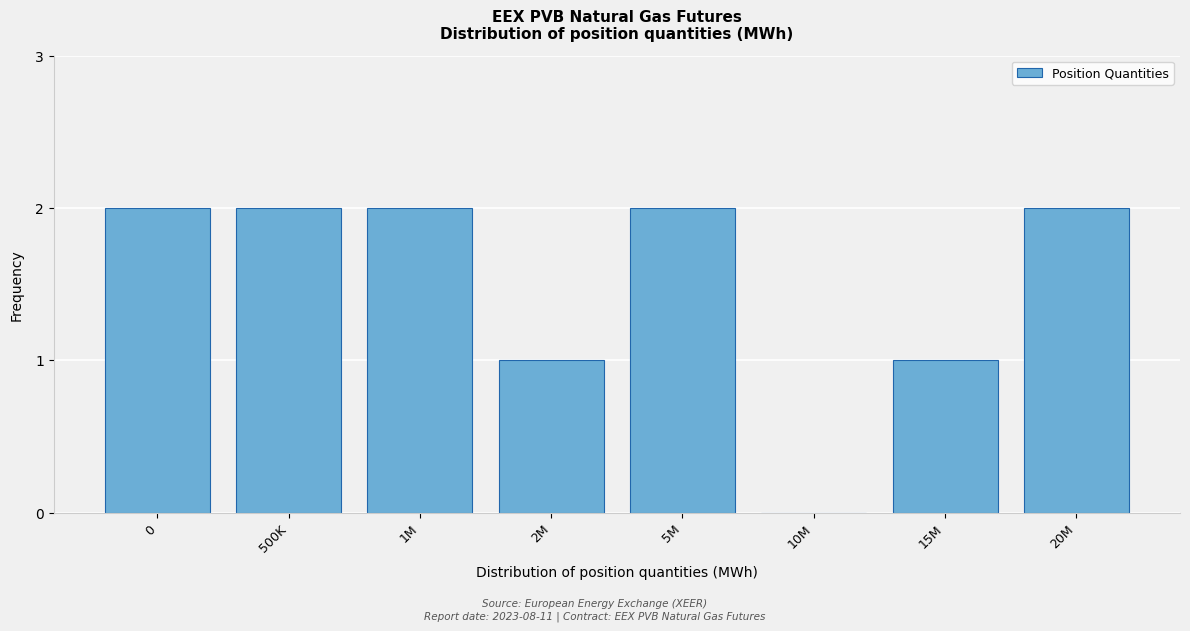

Reading left to right, transcribe all the data shown in this chart.

0=2	500K=2	1M=2	2M=1	5M=2	10M=0	15M=1	20M=2